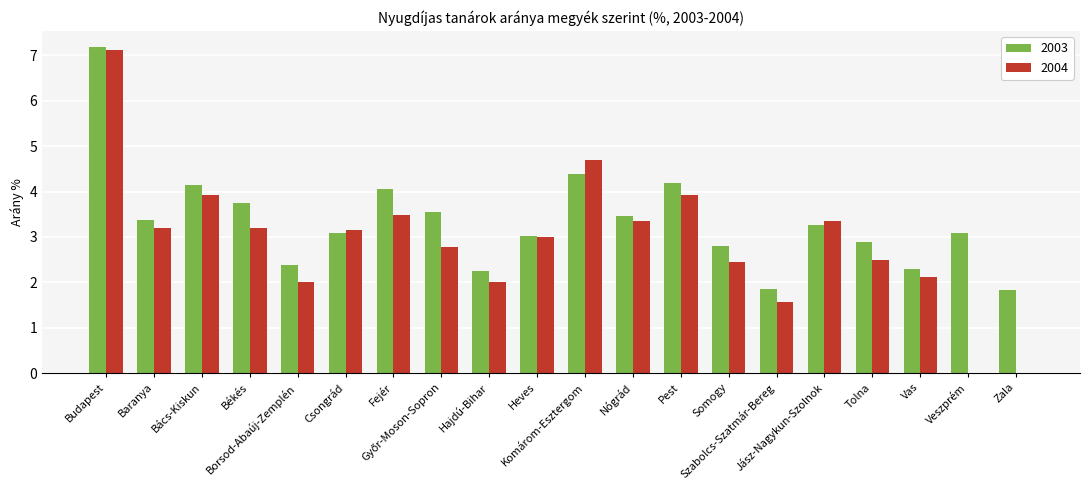

What is the greatest value displayed?

7.2